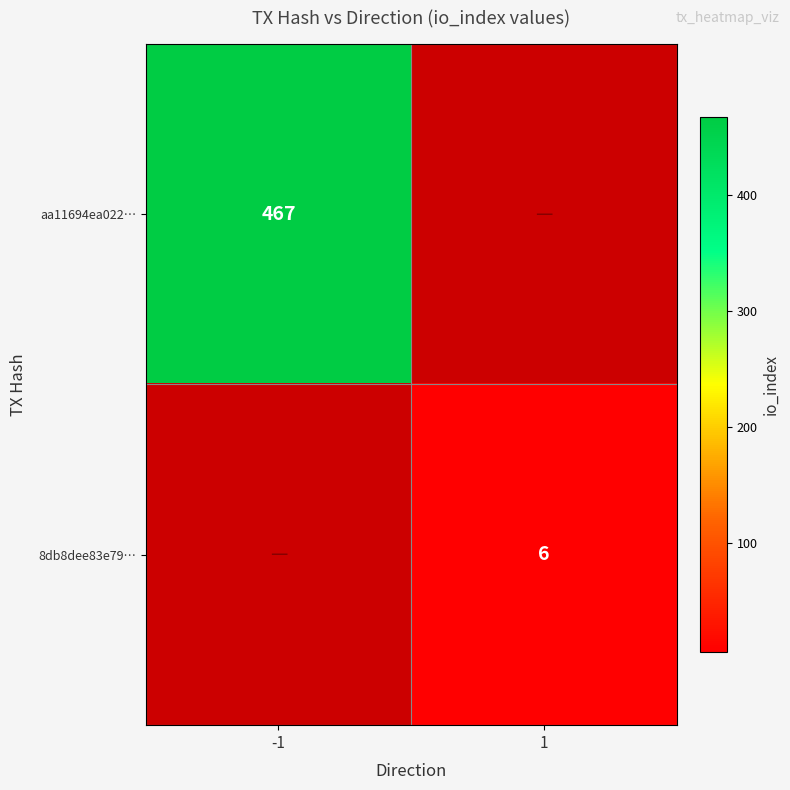

How many series are shown in this chart?

2